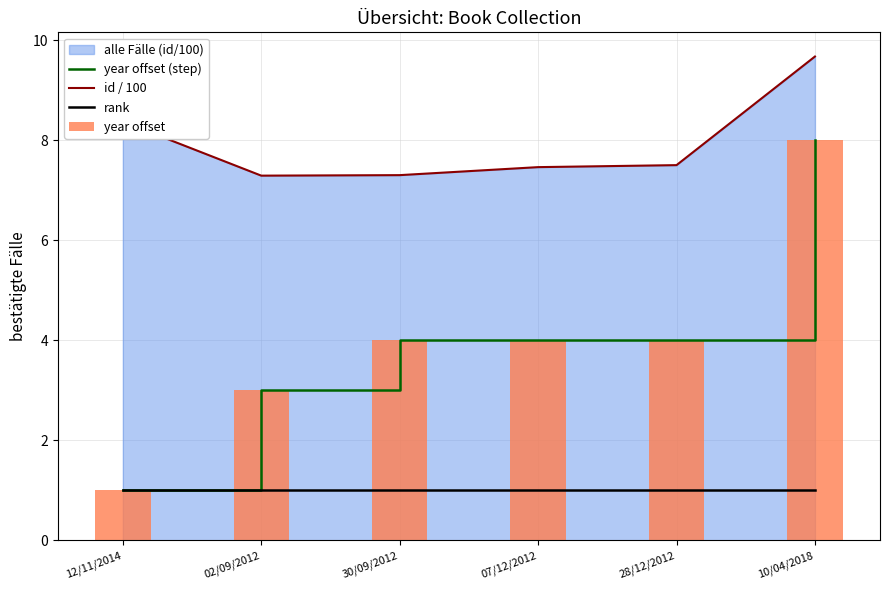

What is the sum of all year offset (step) values?

24.0